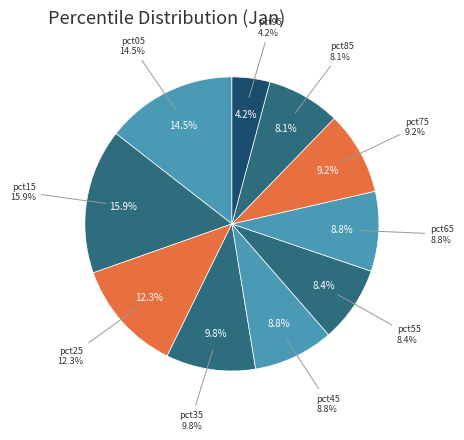

What is the smallest slice in the pie chart?

pct95